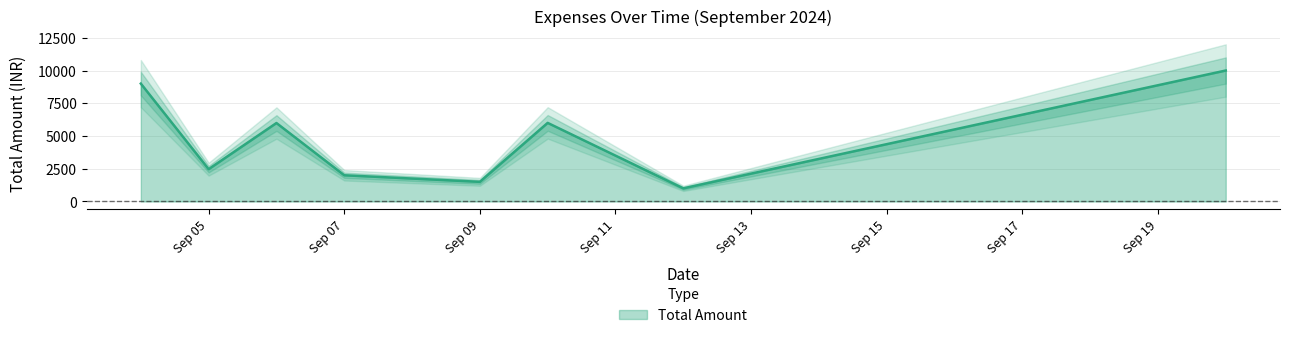

Approximately how many times larger is the value at 10-09-2024 compared to 20-09-2024?

0.6